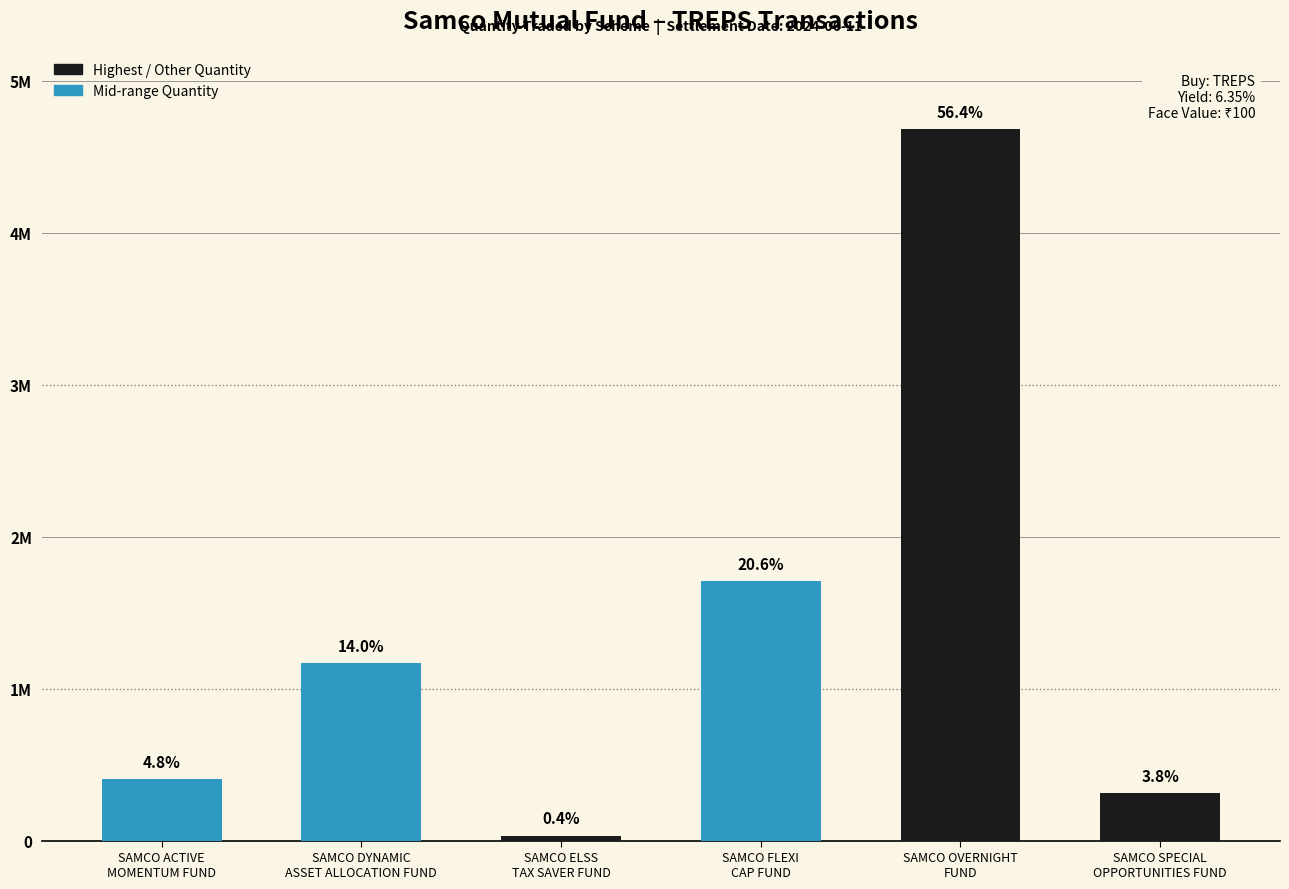

At which label does the data first exceed 1166000?

SAMCO FLEXI
CAP FUND